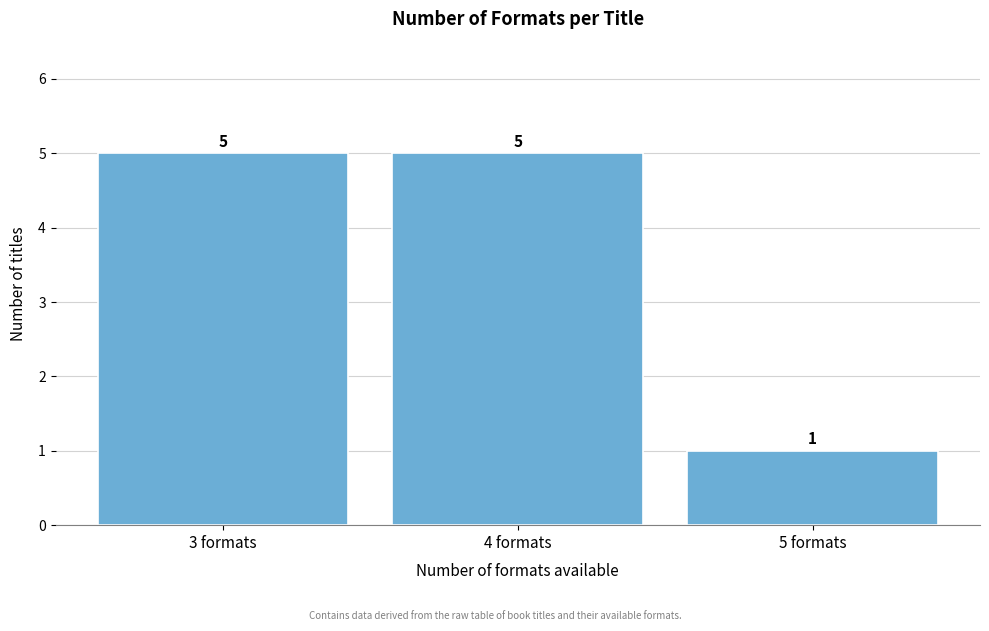

Reading left to right, list every bar in this chart as the range it spans on the x-axis followed by its height.

2.5 to 3.5: 5
3.5 to 4.5: 5
4.5 to 5.5: 1